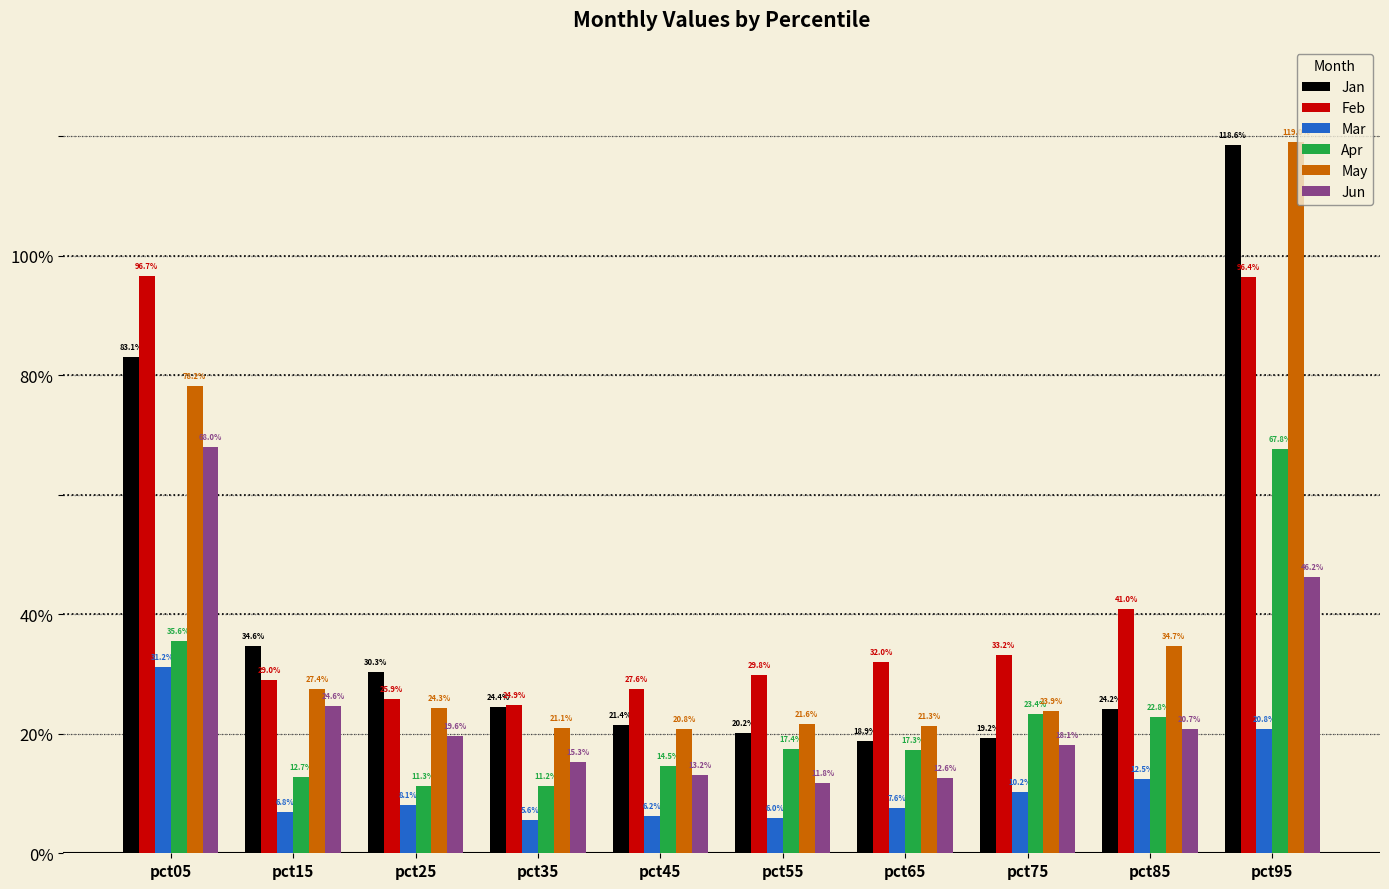

Rank the series by their maximum value, from highest to lowest.

May, Jan, Feb, Jun, Apr, Mar